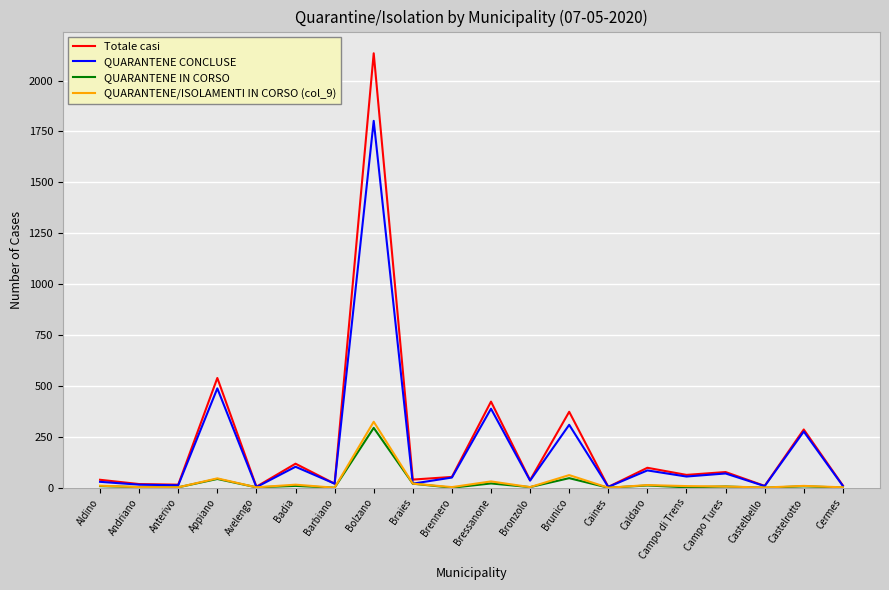

Which series changed the most between Bolzano and Brennero?

Totale casi